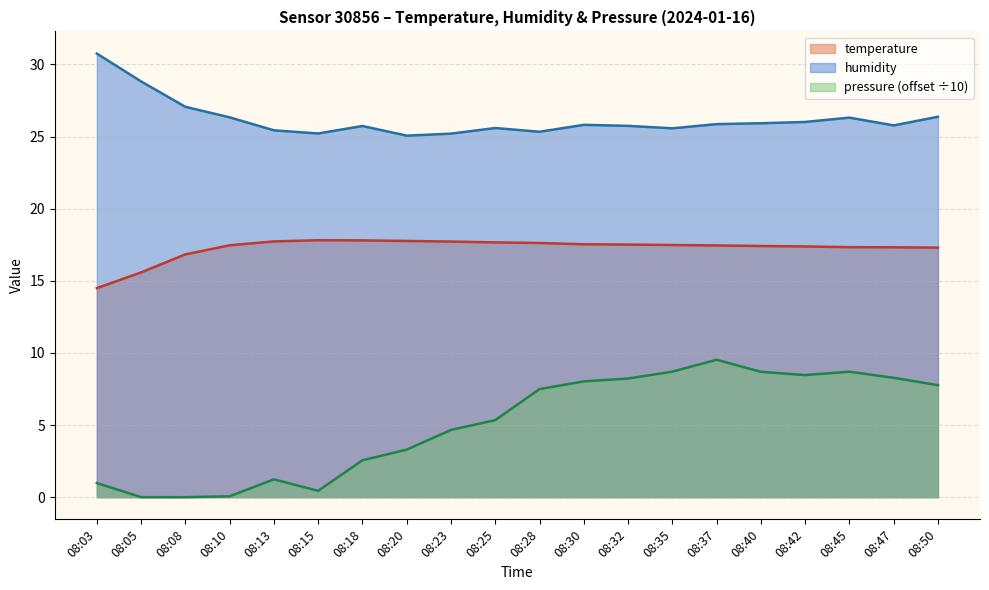

What are all the series names shown in the legend?

temperature, humidity, pressure (offset ÷10)